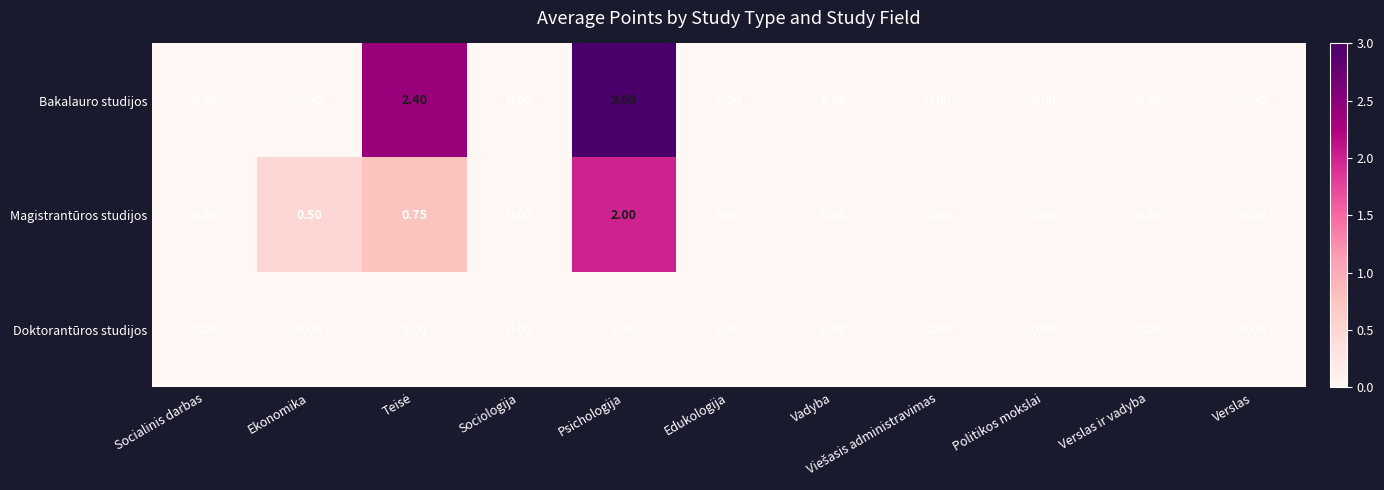

Which series has the largest range (max minus min)?

Bakalauro studijos